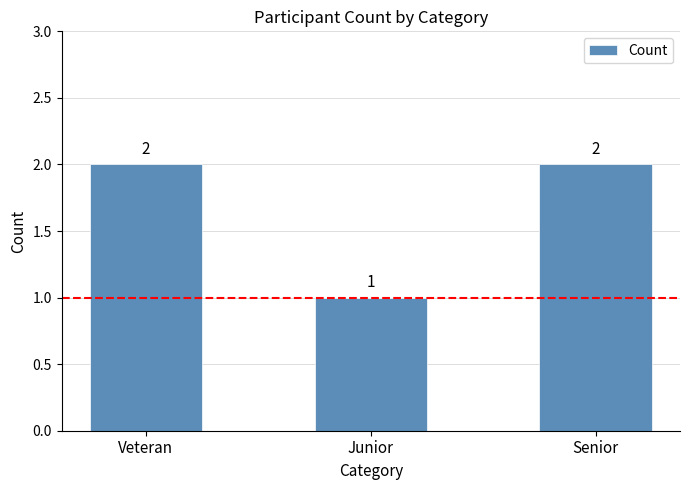

What is the sum of the values at Senior and Veteran?

4